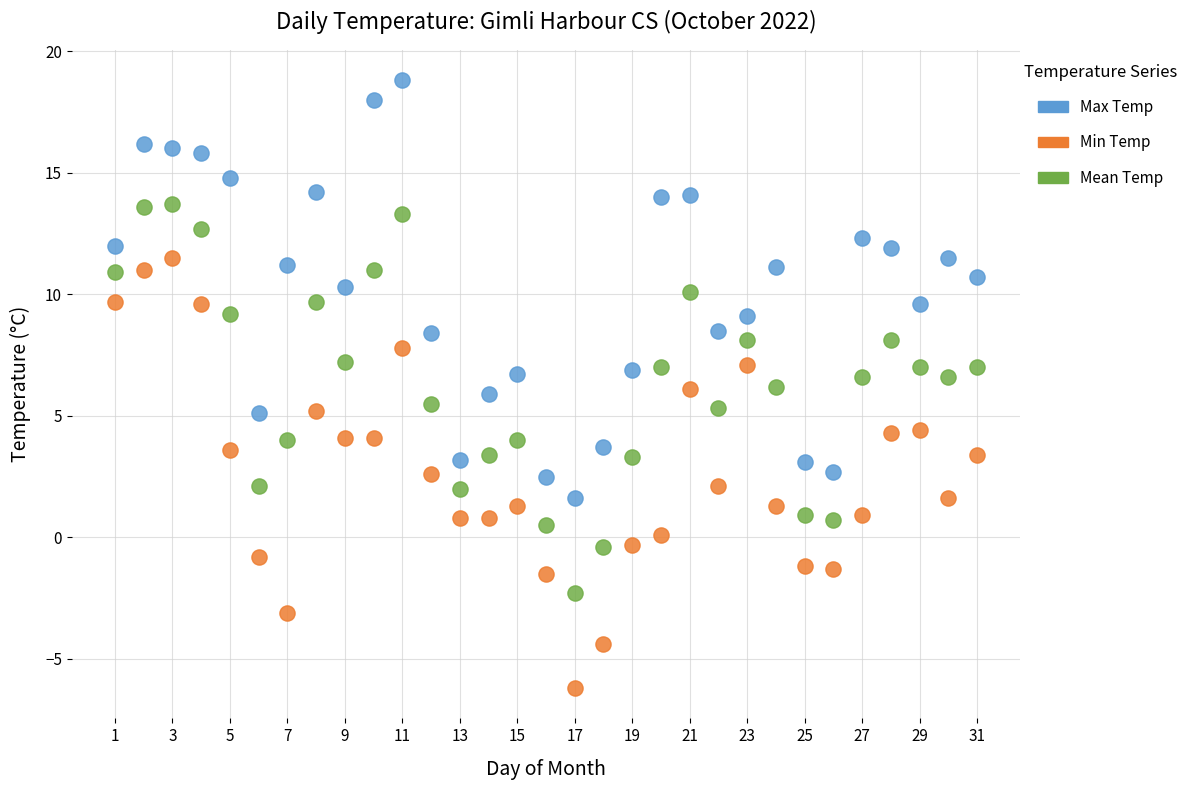

Across all data points, what is the range of X values (max minus min)?

30.0